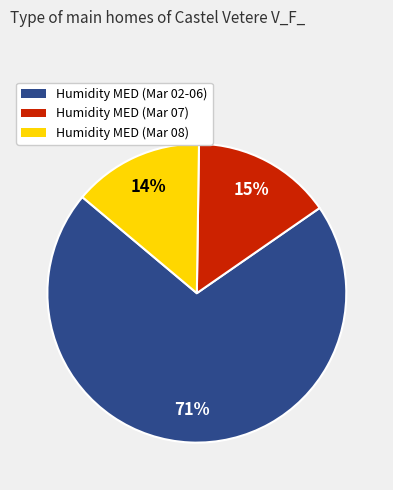

True or false: Humidity MED (Mar 02-06) accounts for 78% of the total.

False